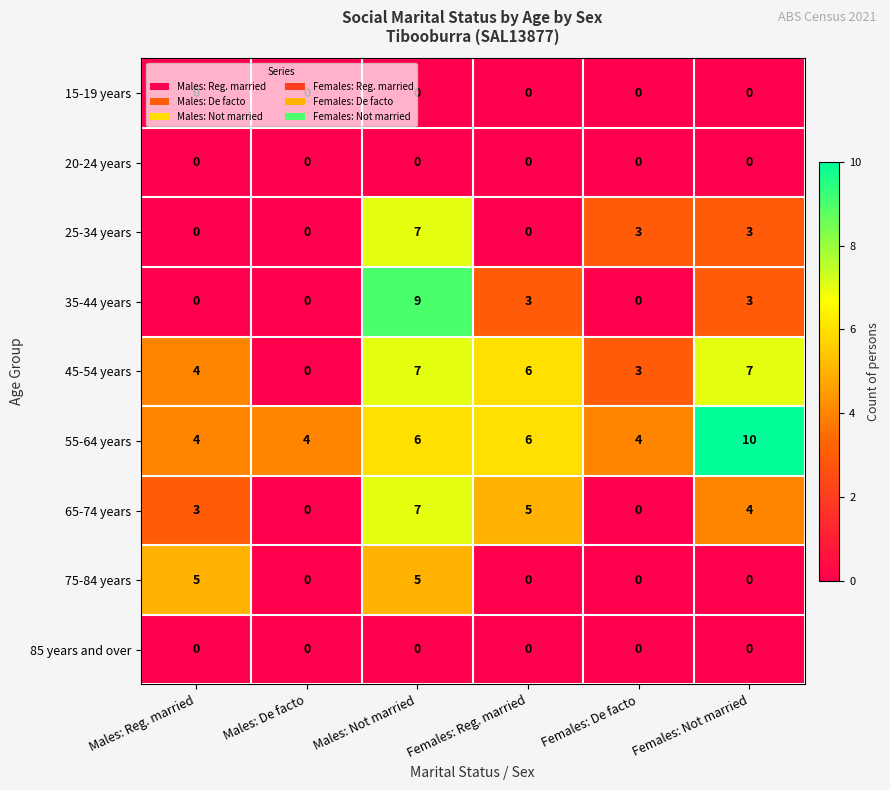

What is the approximate value of 55-64 years at Females: De facto?

4